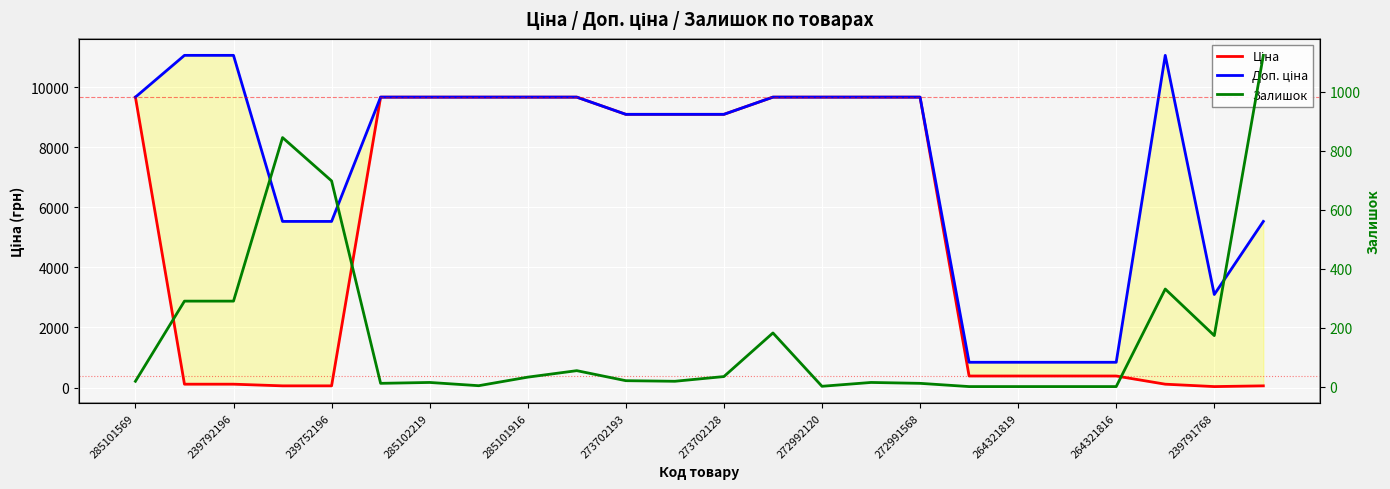

What is the value of the Ціна point at the 9th from the left?

9664.7